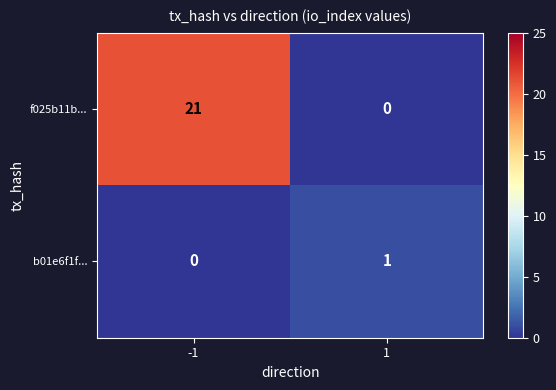

True or false: f025b11b... has a value of 14 at -1.

False